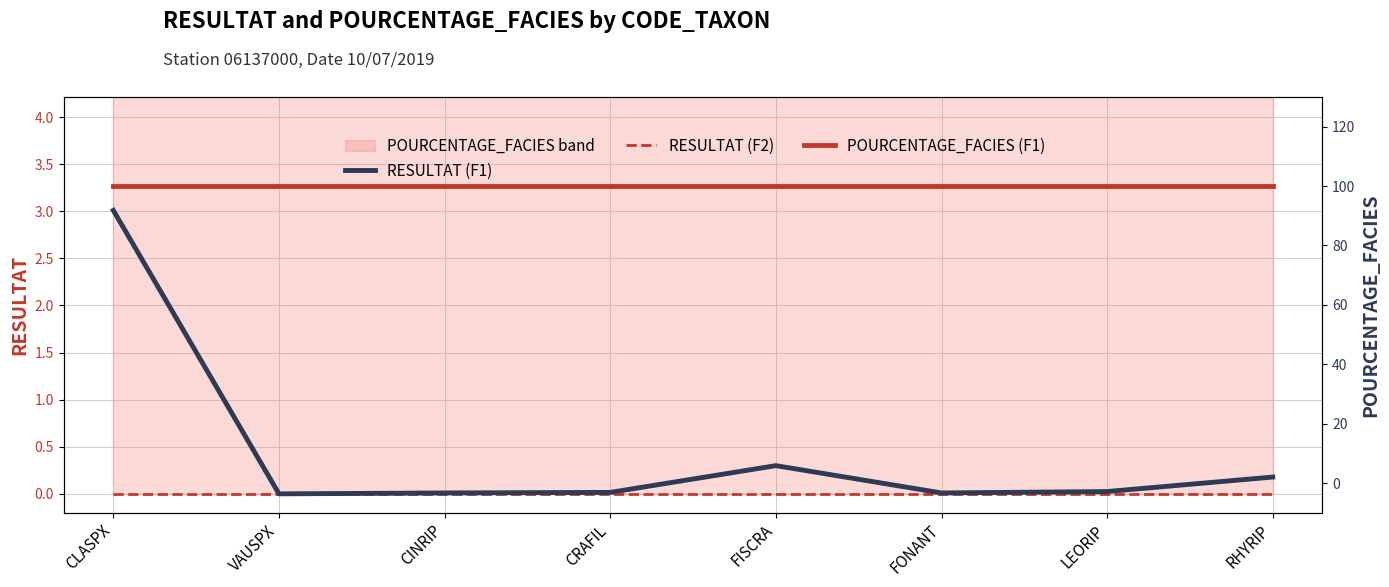

Reading left to right, list all the values displayed in this chart.

RESULTAT (F1): 3.0	0.0	0.0	0.0	0.3	0.0	0.0	0.2
RESULTAT (F2): 0.0	0.0	0.0	0.0	0.0	0.0	0.0	0.0
POURCENTAGE_FACIES (F1): 100.0	100.0	100.0	100.0	100.0	100.0	100.0	100.0